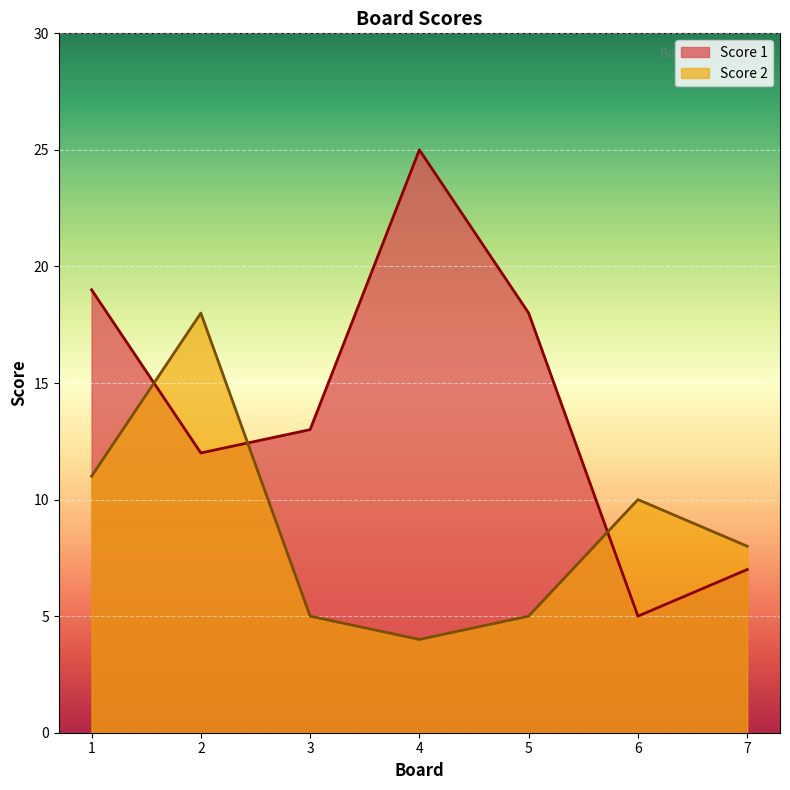

Reading left to right, what are all the values shown in this chart?

Score 1: 1=19	2=12	3=13	4=25	5=18	6=5	7=7
Score 2: 1=11	2=18	3=5	4=4	5=5	6=10	7=8